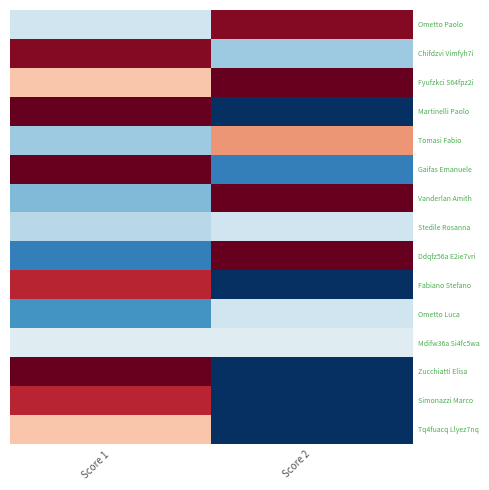

Rank the series by their maximum value, from highest to lowest.

Fyufzkci S64fpz2i, Martinelli Paolo, Gaifas Emanuele, Vanderlan Amith, Ddqfz56a E2ie7vri, Zucchiatti Elisa, Ometto Paolo, Chifdzvi Vimfyh7i, Fabiano Stefano, Simonazzi Marco, Tomasi Fabio, Tq4fuacq Llyez7nq, Mdifw36a Si4fc5wa, Stedile Rosanna, Ometto Luca